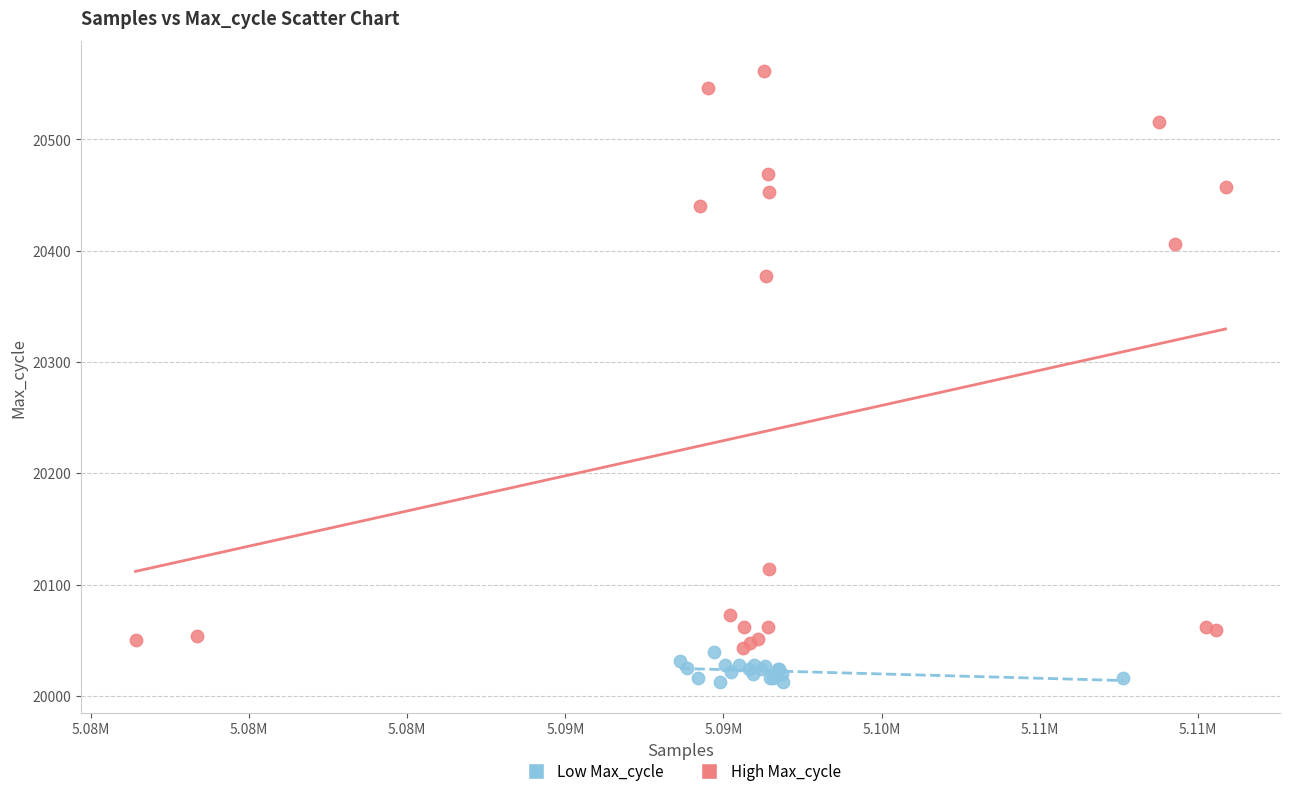

Which series contains the lowest Y value?

Low Max_cycle